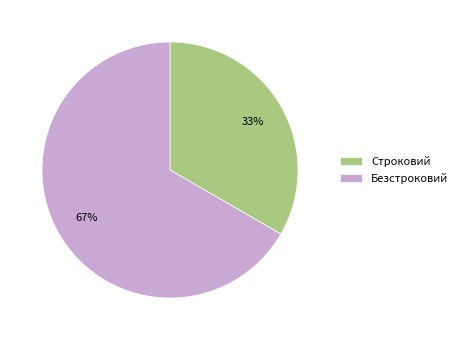

Rank the categories by value from highest to lowest.

Безстроковий, Строковий